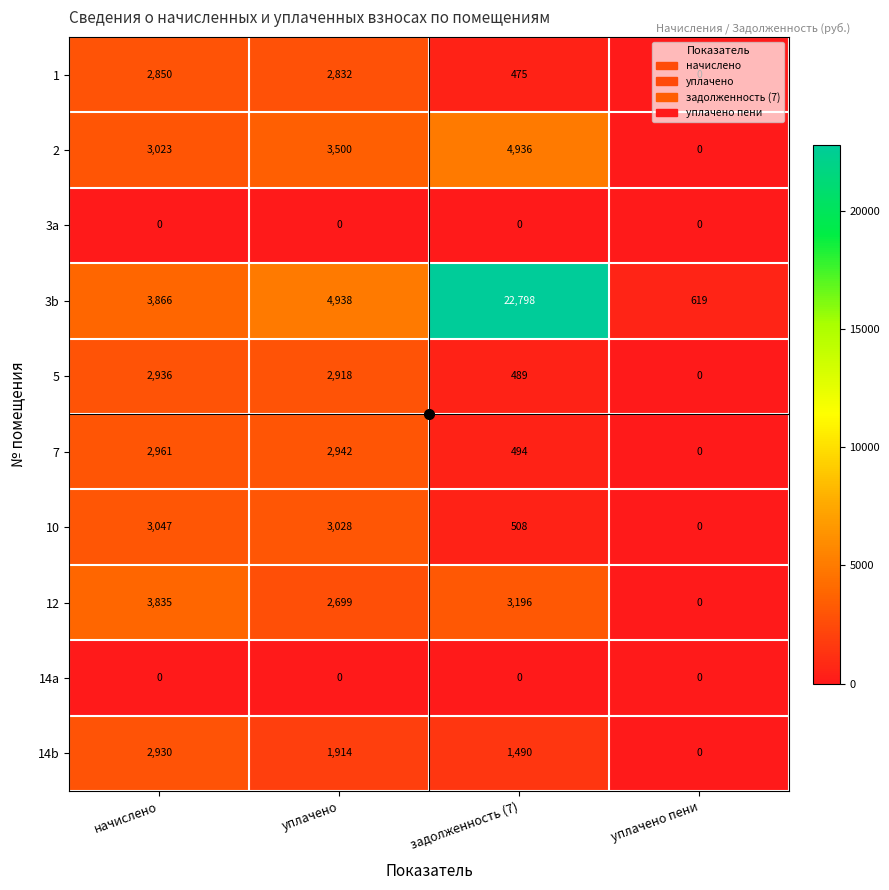

Rank the categories by 7 value from highest to lowest.

начислено, уплачено, задолженность (7), уплачено пени